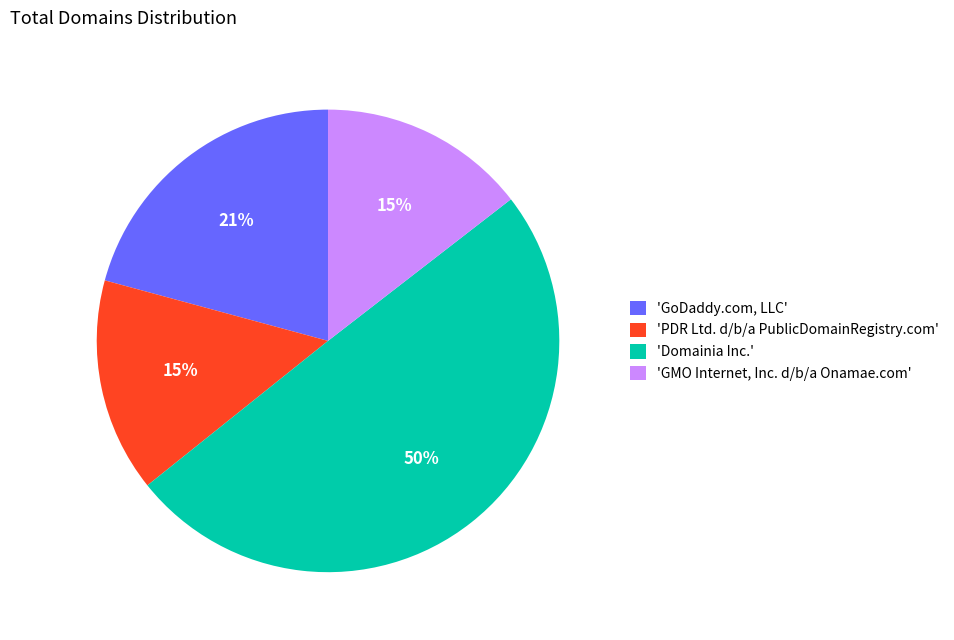

Do 'Domainia Inc.' and 'GMO Internet, Inc. d/b/a Onamae.com' together represent more than half of the pie?

Yes